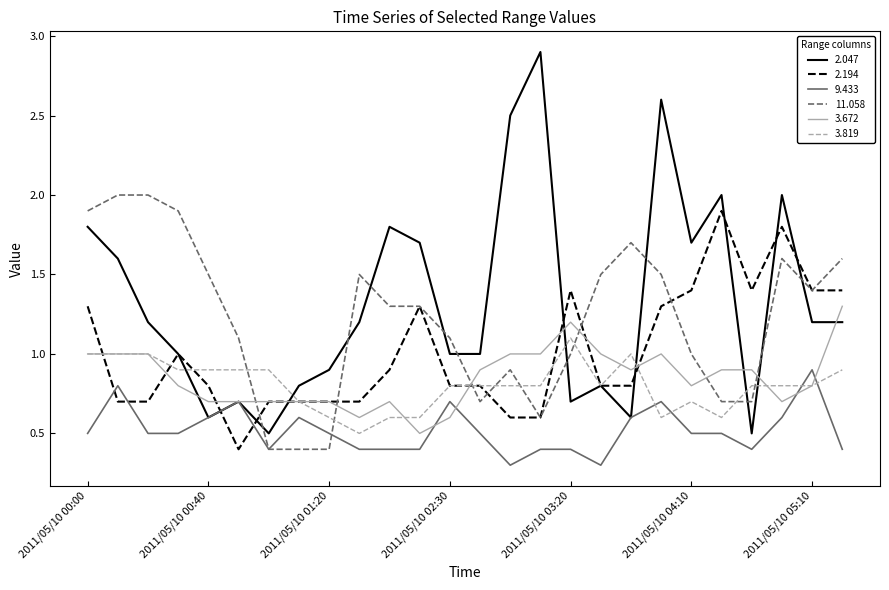

What is the maximum value for 2.047?

2.9